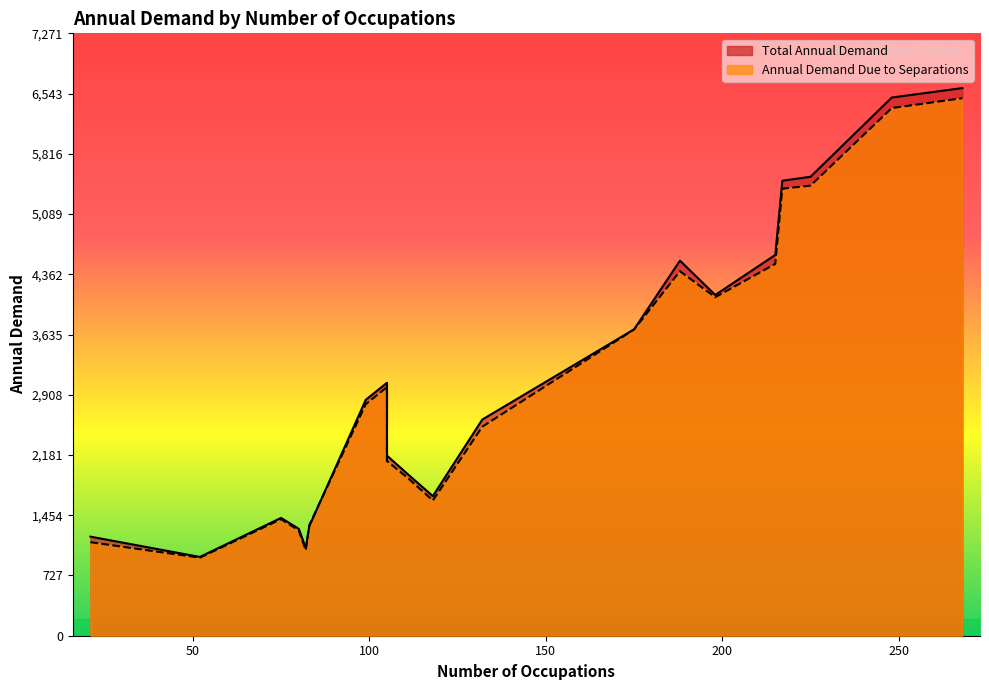

True or false: Total Annual Demand has more than 0 points higher than both neighbors.

False